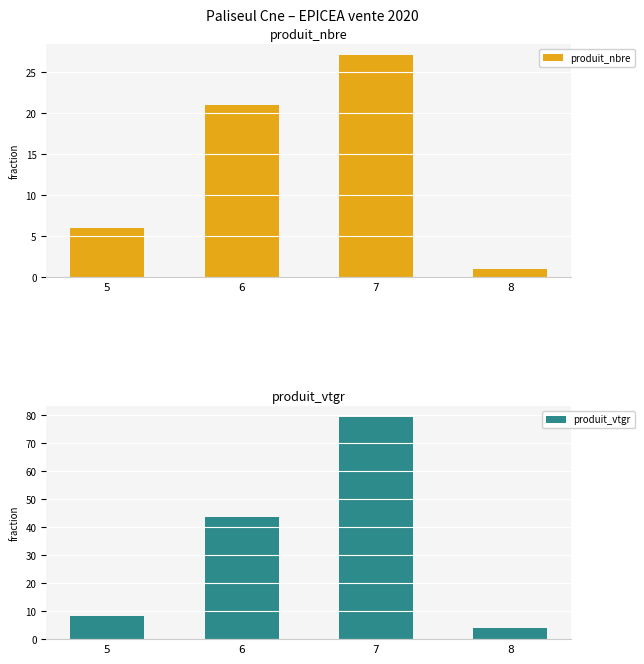

At which category is the sum across all series the highest?

7